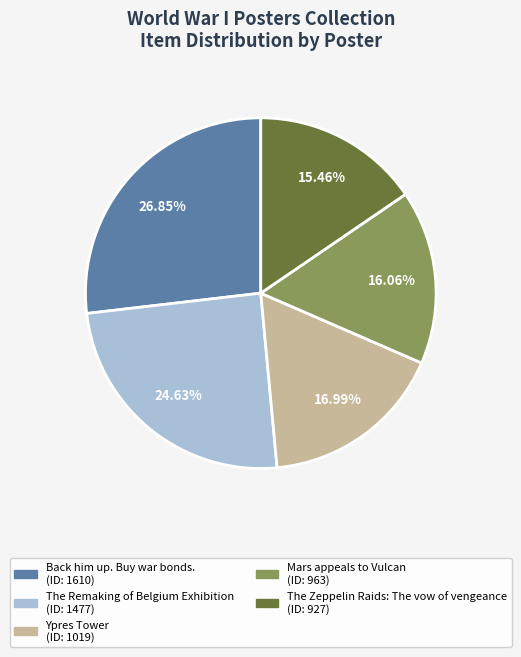

Does The Remaking of Belgium Exhibition account for over 50% of the chart?

No